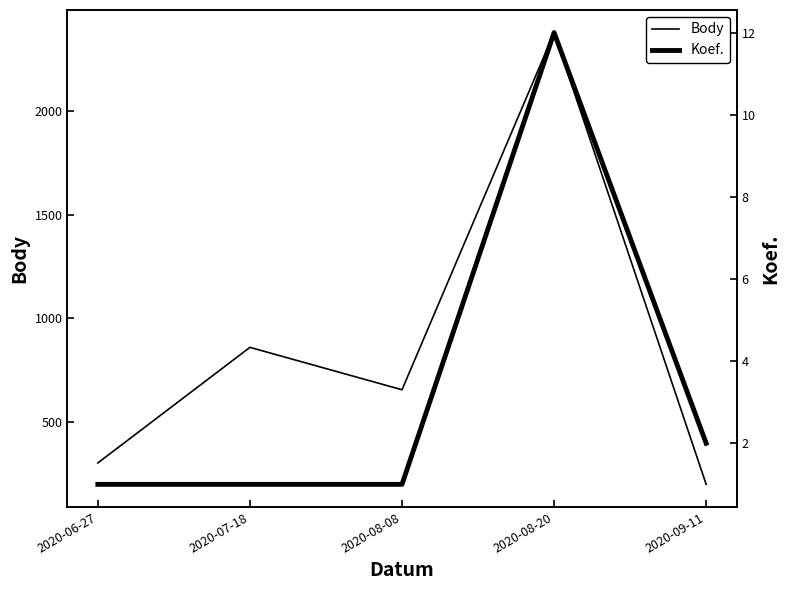

What is the minimum value shown in the chart?

1